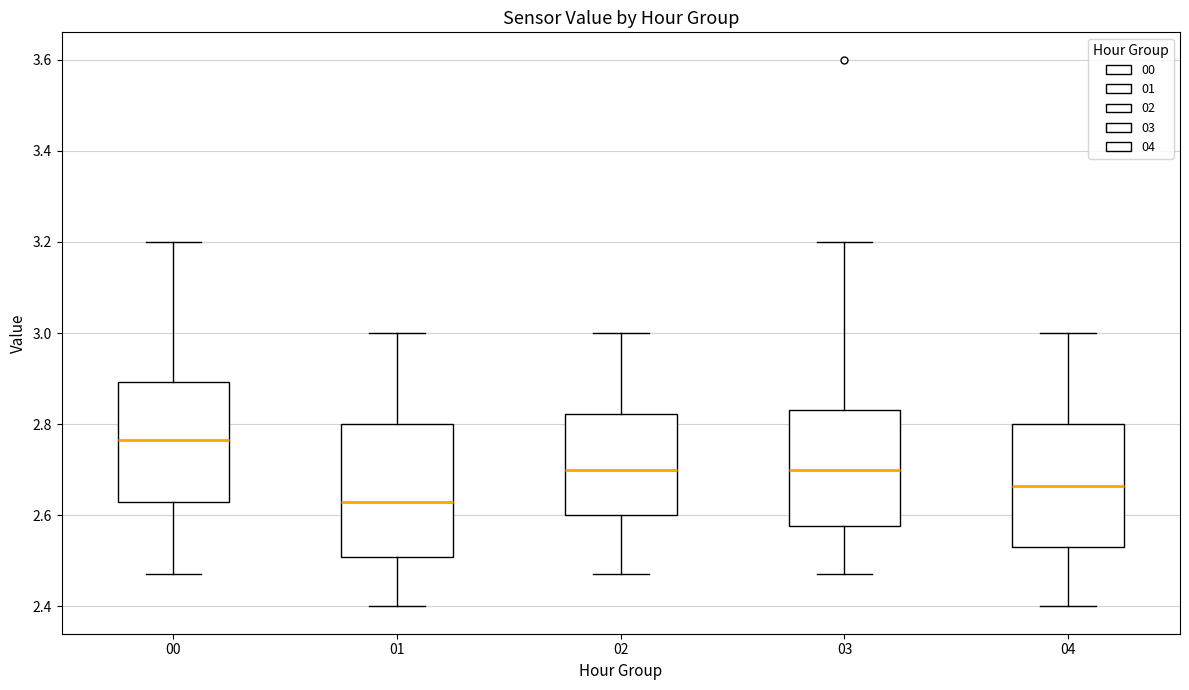

Reading left to right, transcribe this box plot: for each box, give where its median line is, the range the box spans, and where its two whiskers end, as read against the y-axis. The values are not printed on the chart, so give them approximately, as read against the axis.

00: median 2.76, box 2.64 to 2.90, whiskers 2.48 to 3.20
01: median 2.64, box 2.50 to 2.80, whiskers 2.40 to 3.00
02: median 2.70, box 2.60 to 2.82, whiskers 2.48 to 3.00
03: median 2.70, box 2.58 to 2.84, whiskers 2.48 to 3.20
04: median 2.66, box 2.54 to 2.80, whiskers 2.40 to 3.00